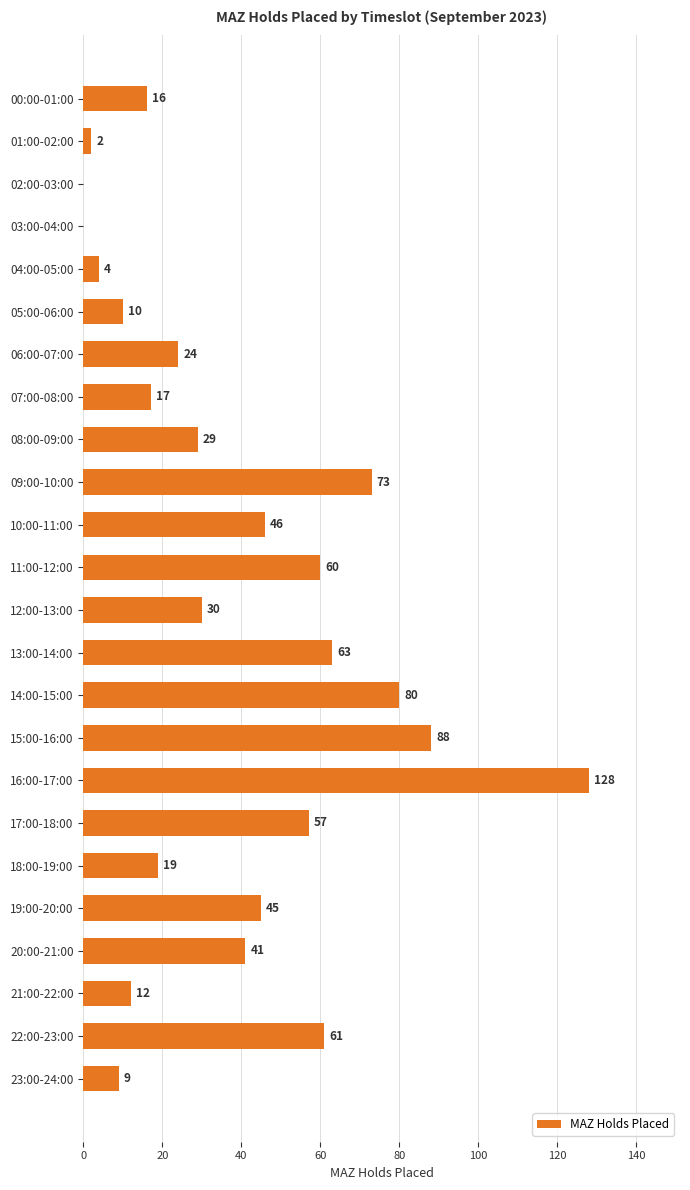

Between 01:00-02:00 and 09:00-10:00, which is larger?

09:00-10:00